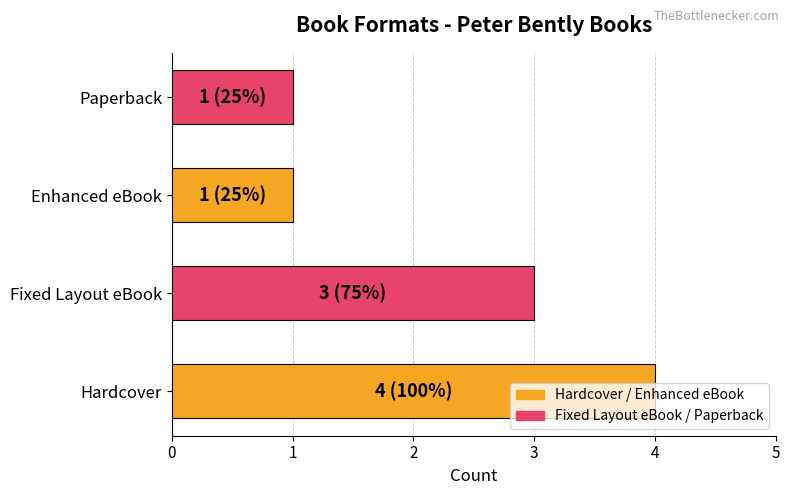

True or false: the data shows 1 at Enhanced eBook.

True